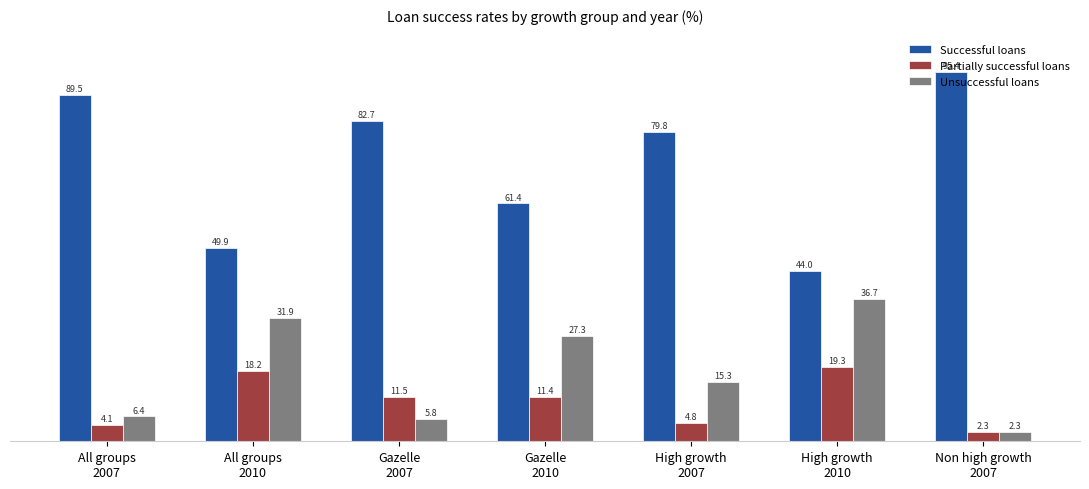

Which series has the largest total across all categories?

Successful loans